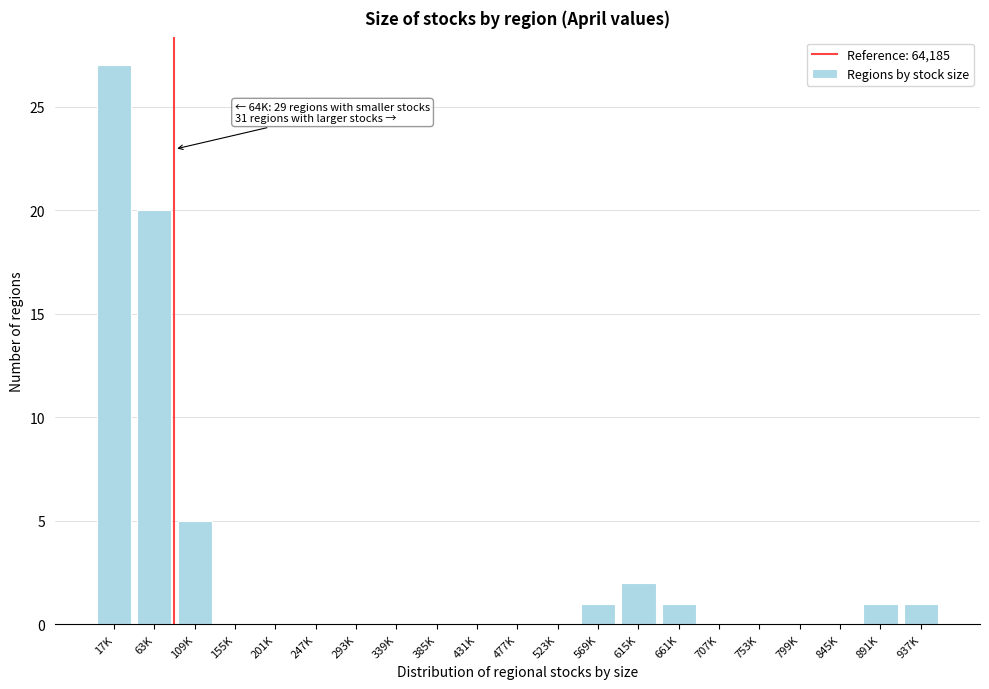

Reading left to right, what are all the values shown in this chart?

17K=27	63K=20	109K=5	155K=0	201K=0	247K=0	293K=0	339K=0	385K=0	431K=0	477K=0	523K=0	569K=1	615K=2	661K=1	707K=0	753K=0	799K=0	845K=0	891K=1	937K=1